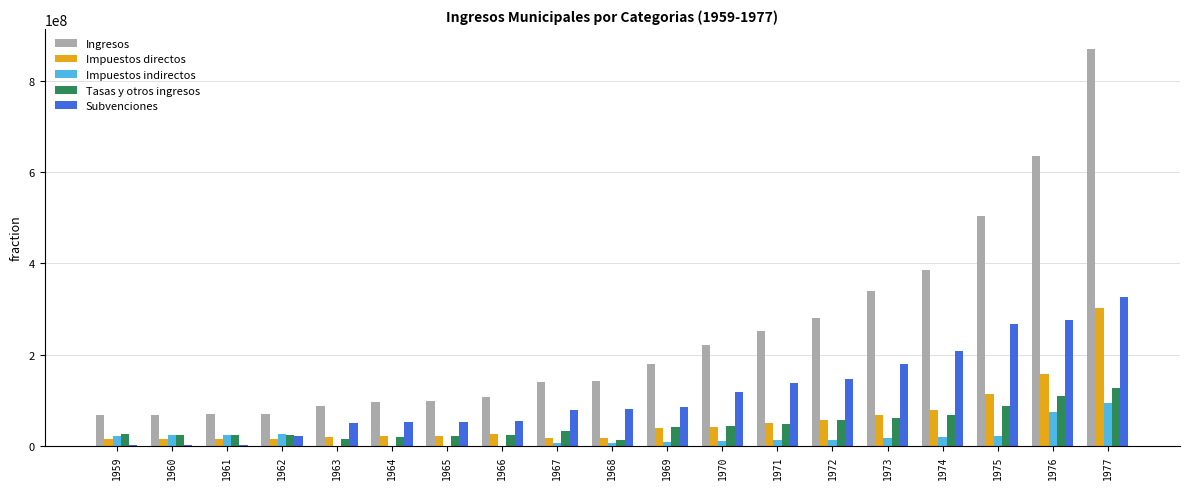

What is the sum of all Impuestos directos values?

1086065346